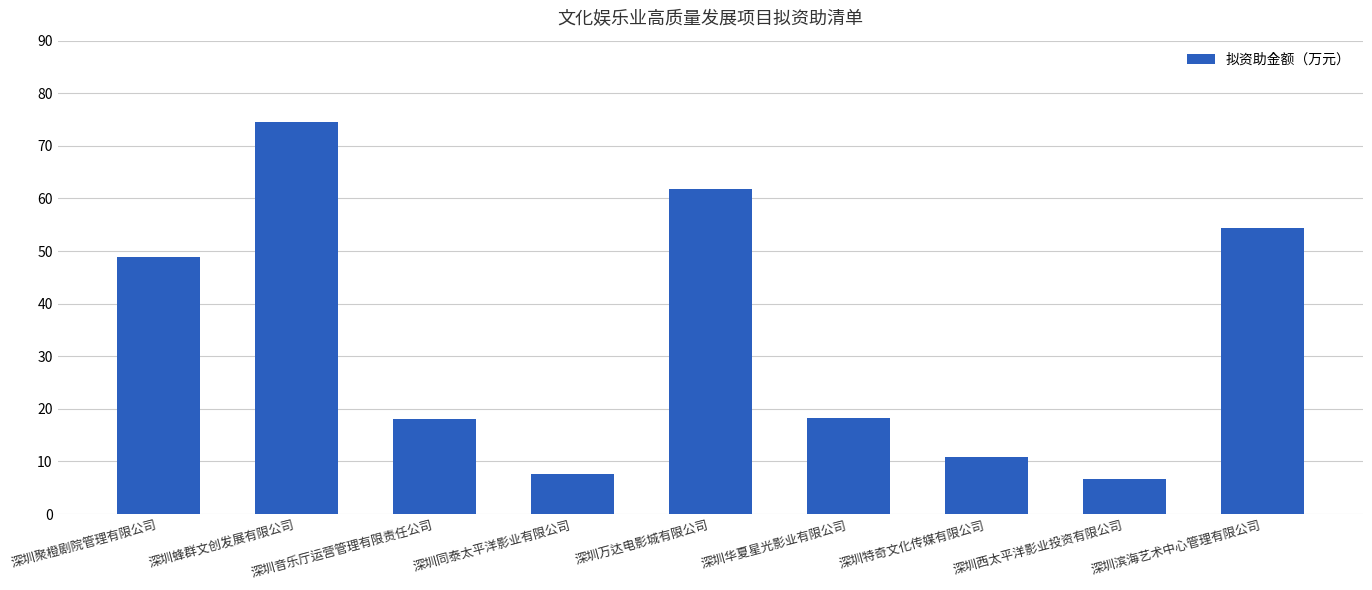

True or false: the data shows 10.8 at 深圳特奇文化传媒有限公司.

True